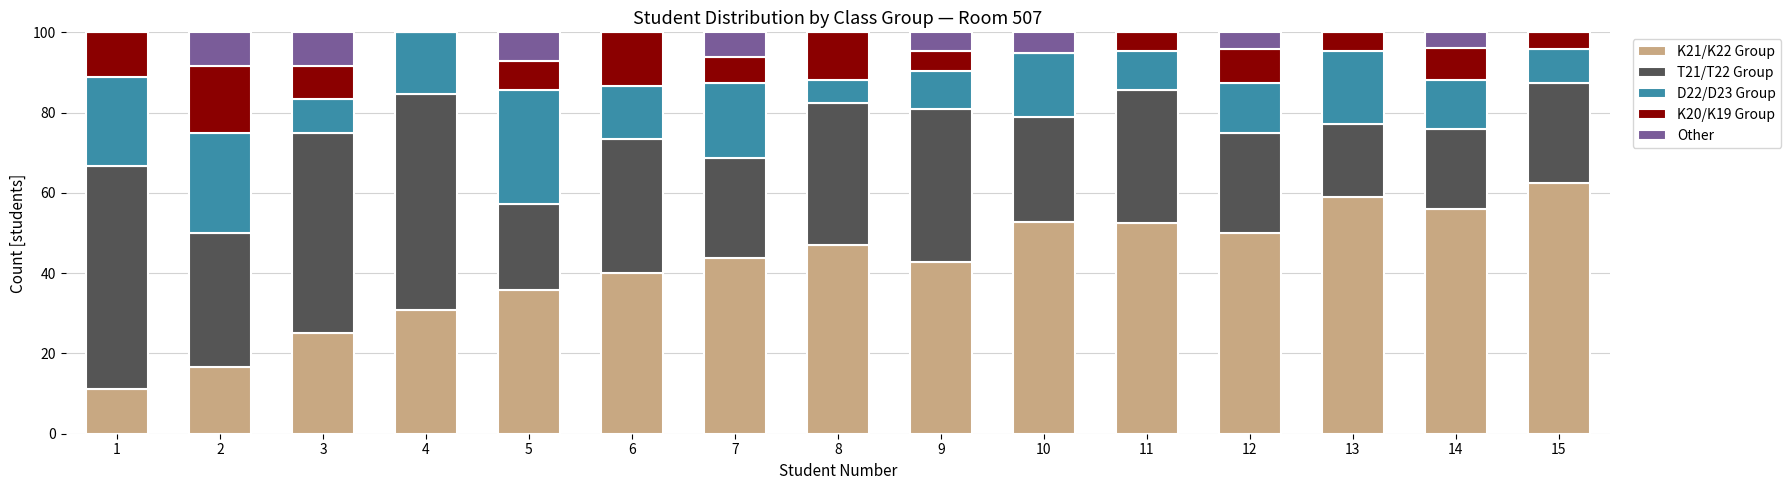

What is the maximum value for K21/K22 Group?

62.5